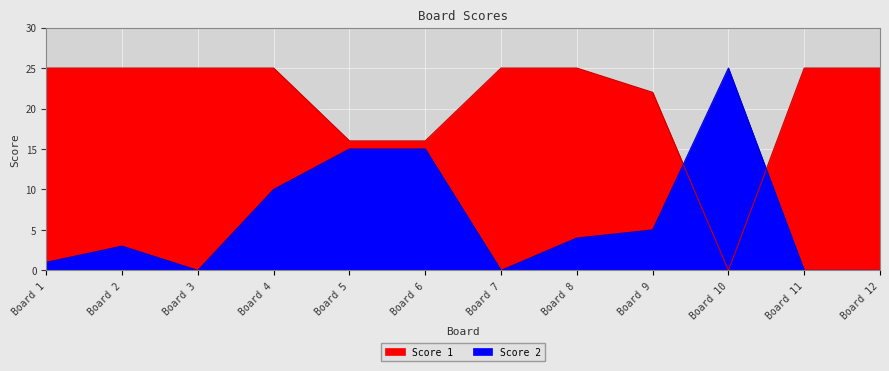

Where do Score 2 and Score 1 first cross each other?

Board 9 and Board 10